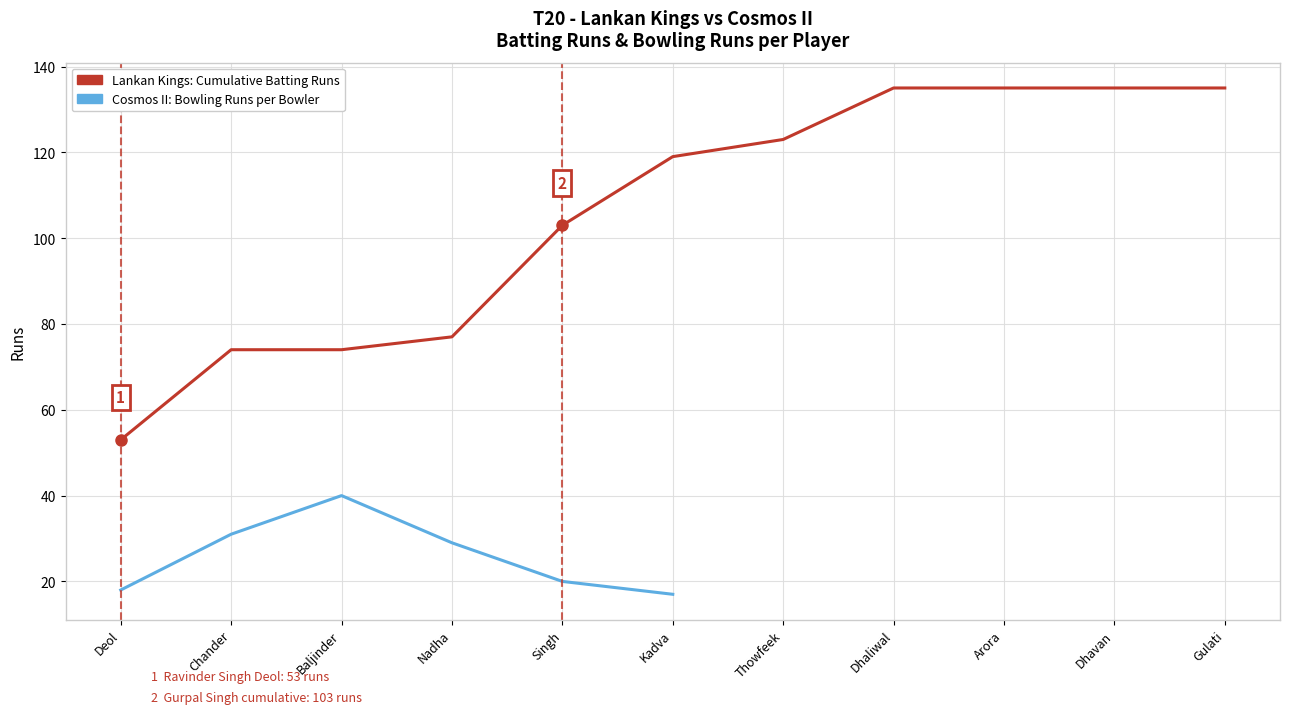

How many interior local peaks does the Cosmos II: Bowling Runs per Bowler series have?

1